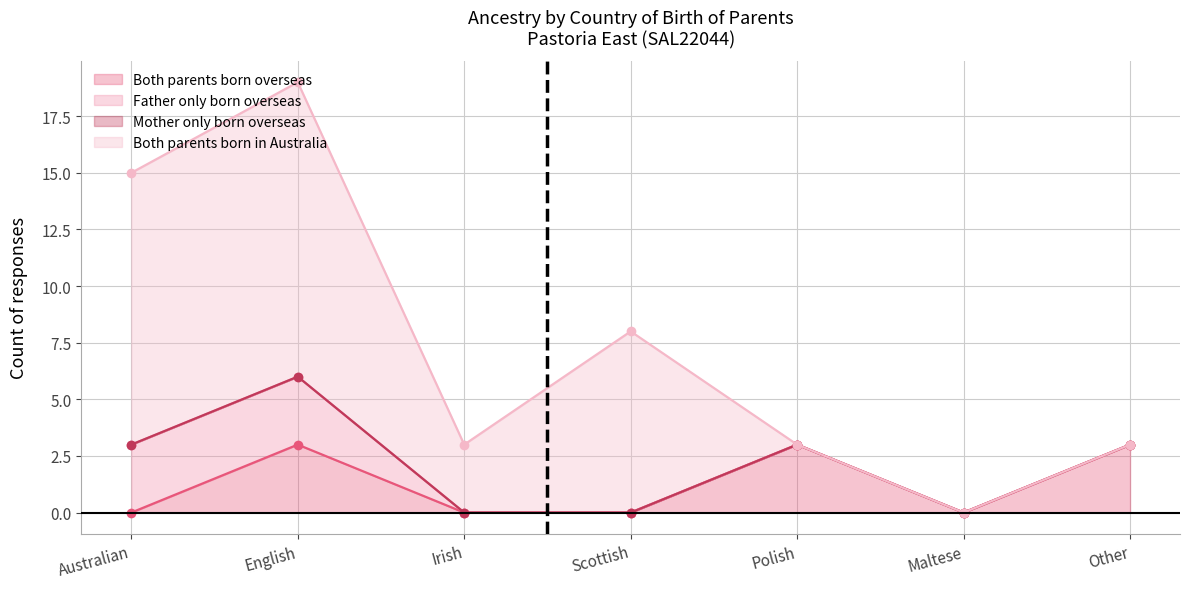

What position from the right is Irish?

5